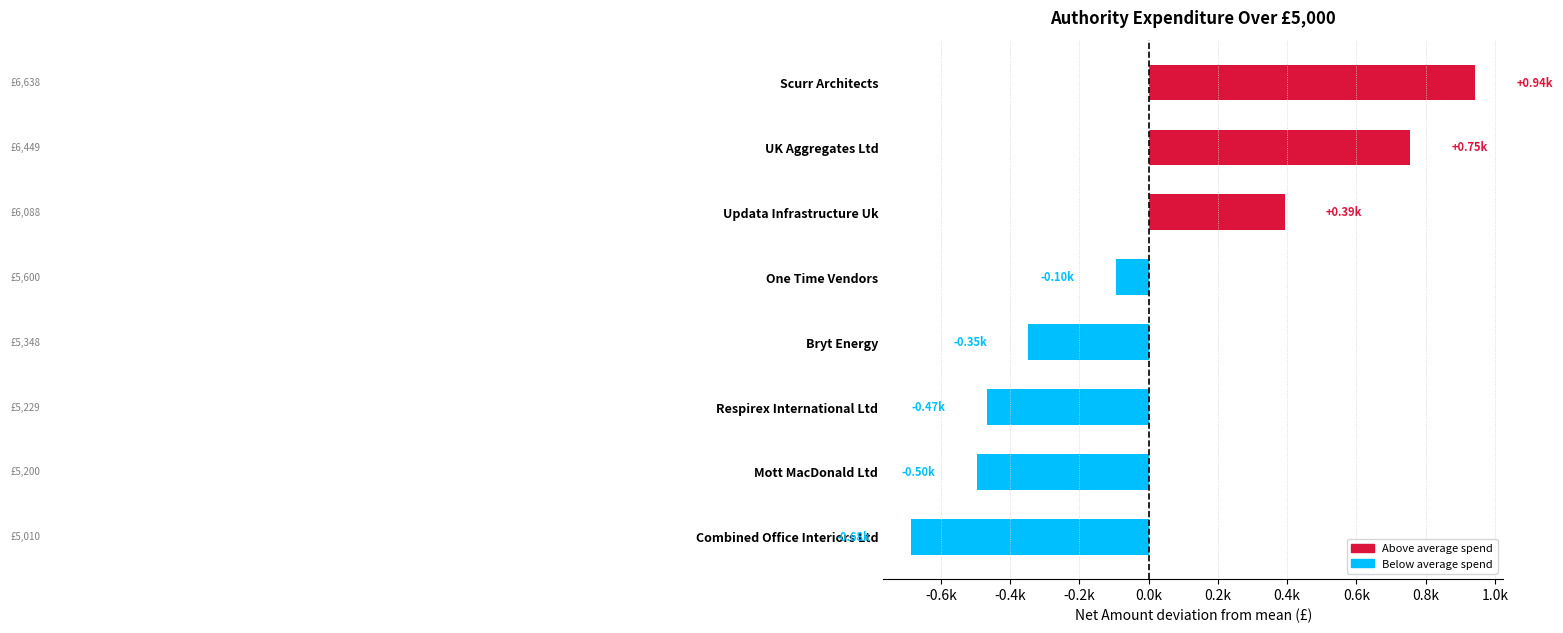

Which category has the highest value across all series?

Scurr Architects